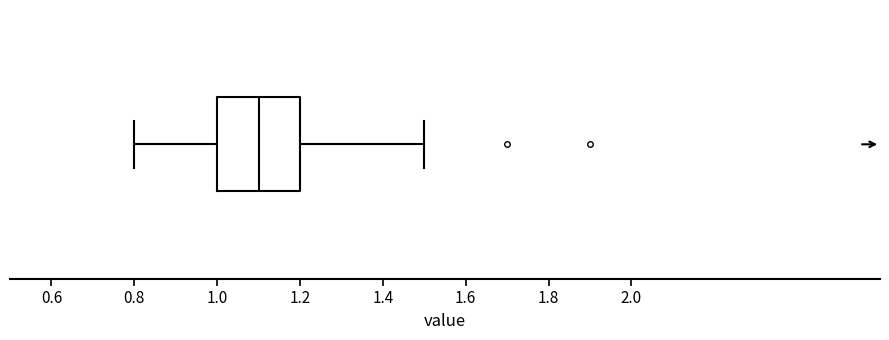

Transcribe this box plot: give where the median line is, the range the box spans, and where the two whiskers end, as read against the x-axis. The values are not printed on the chart, so give them approximately, as read against the axis.

median 1.1, box 1.0 to 1.2, whiskers 0.8 to 1.5